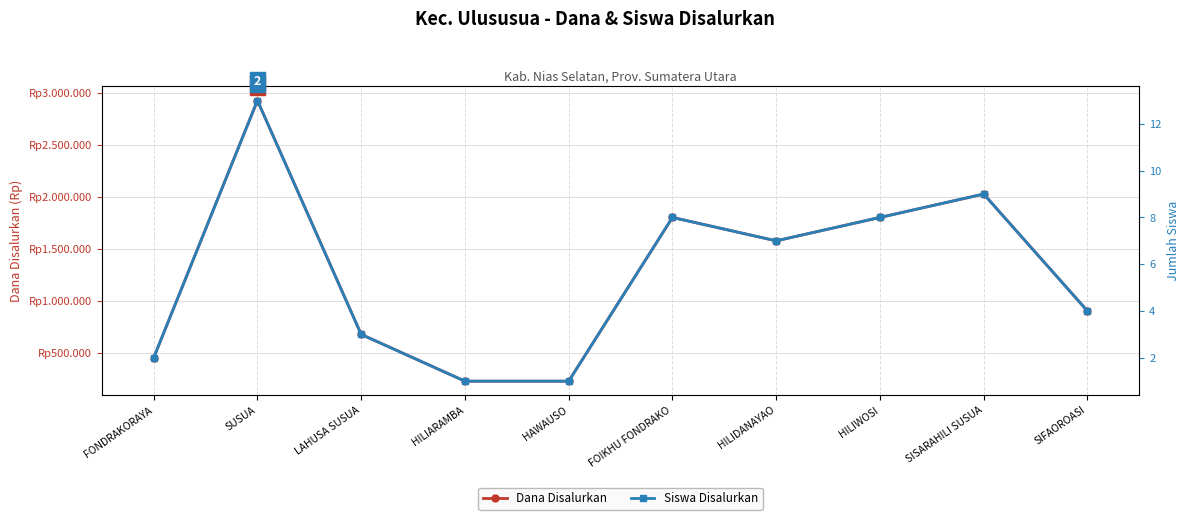

Reading left to right, what are all the values shown in this chart?

Dana Disalurkan: 450000	2925000	675000	225000	225000	1800000	1575000	1800000	2025000	900000
Siswa Disalurkan: 2	13	3	1	1	8	7	8	9	4